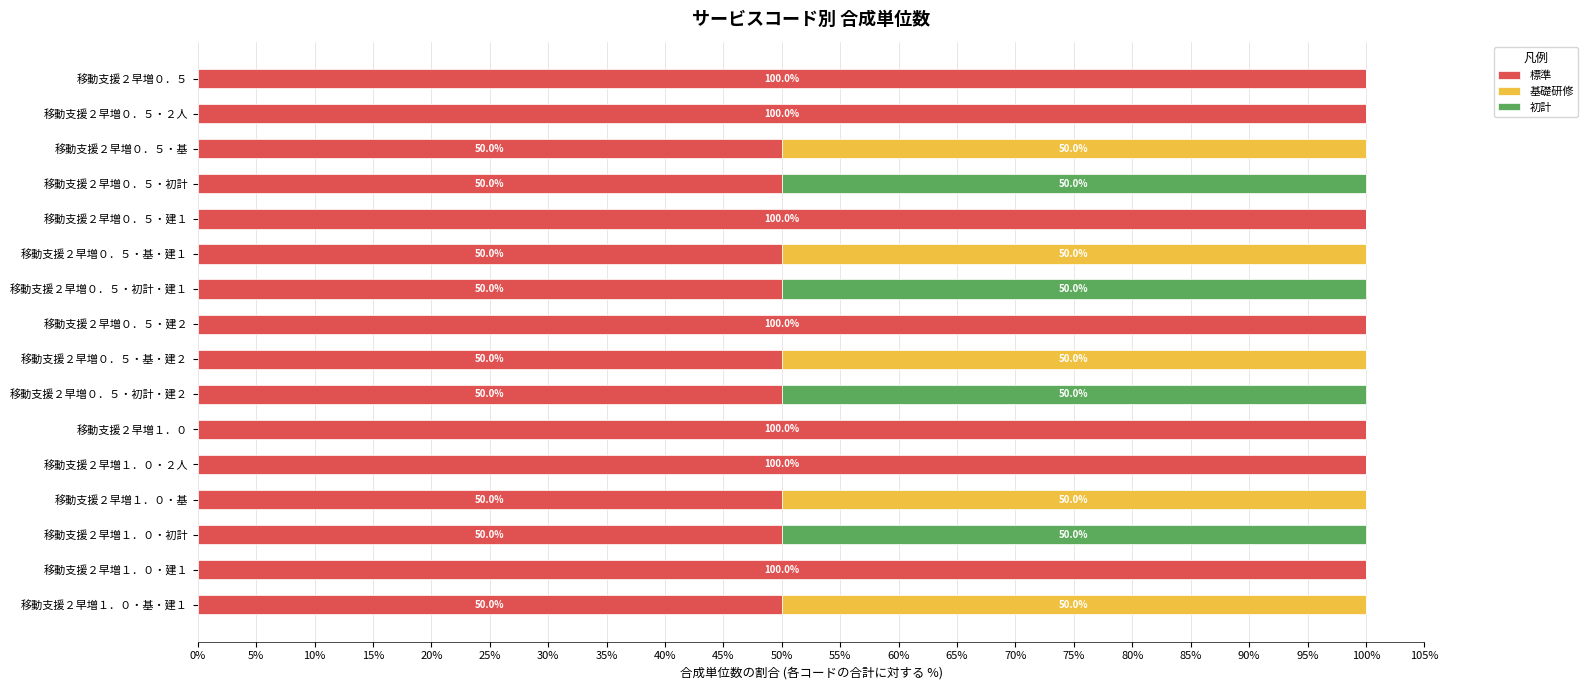

The value of 標準 at 移動支援２早増０．５・２人 is 33. True or false?

False